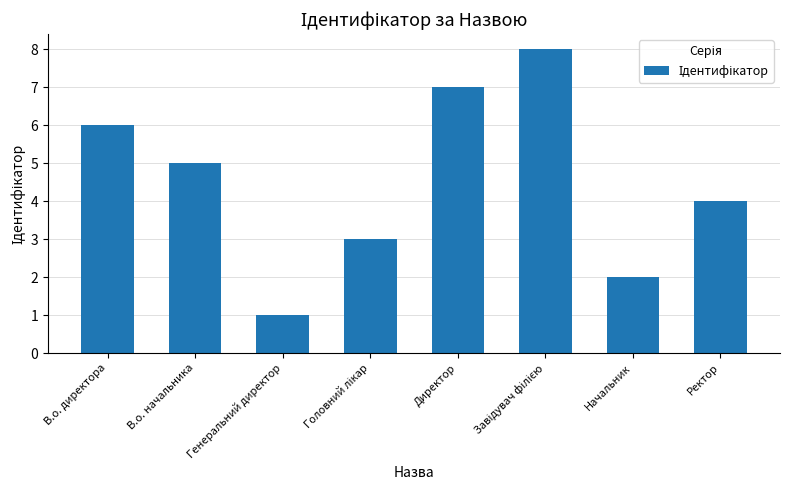

What is the change in value from Директор to Ректор?

-3